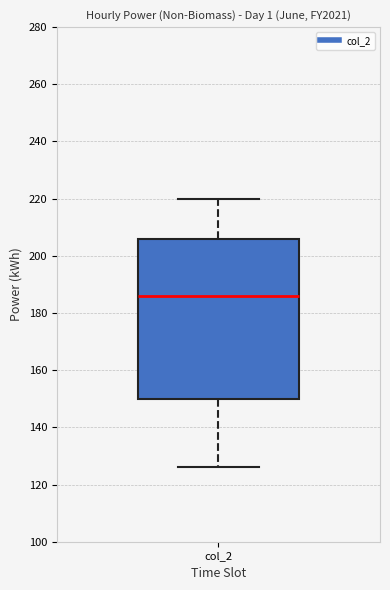

Where is the lower edge of the box for col_2 on the y-axis? The values are not printed on the chart, so give them approximately, as read against the axis.

150